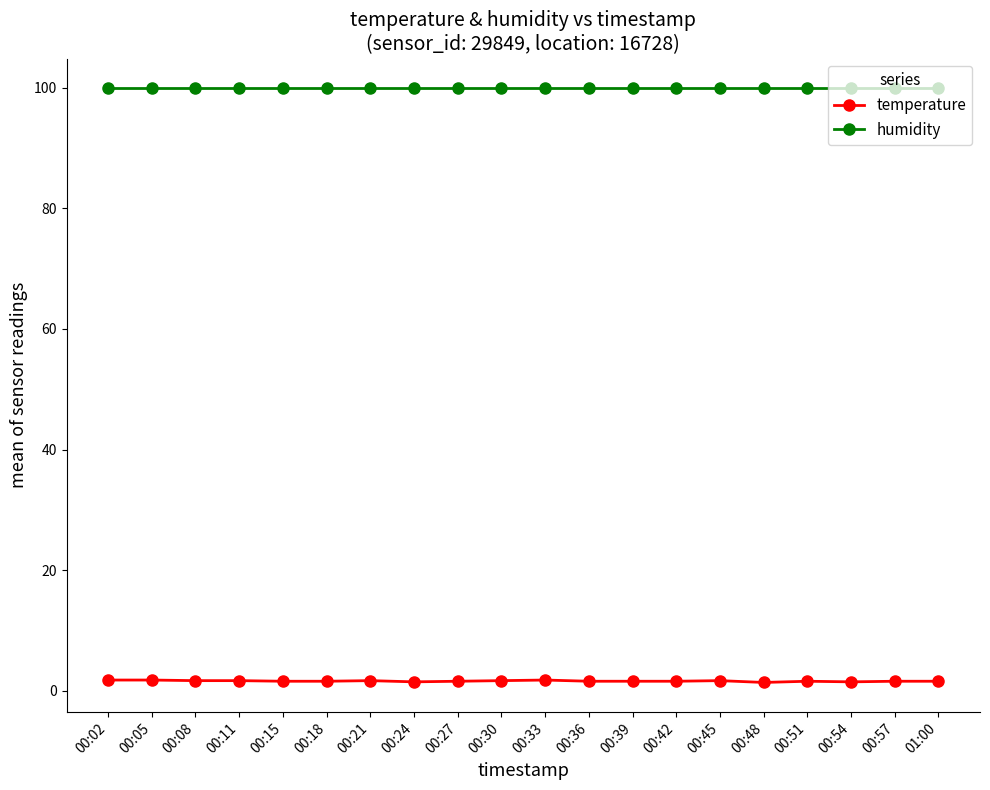

What is the label of the 12th point from the left?

00:36